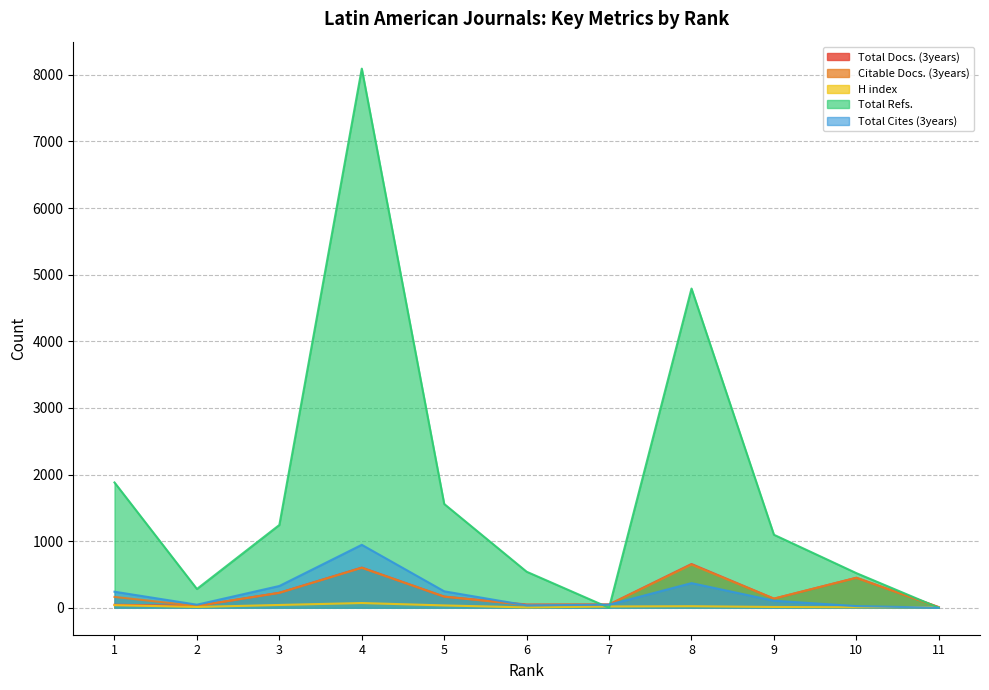

What is the difference between the maximum and second lowest values in the H index series?

64